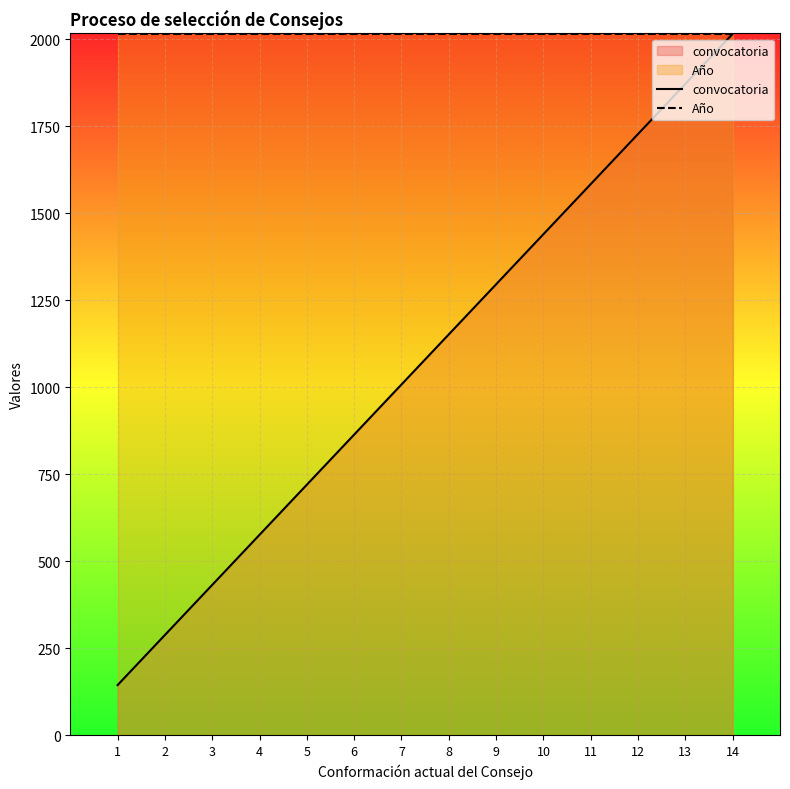

Rank the series by their maximum value, from lowest to highest.

convocatoria, Año